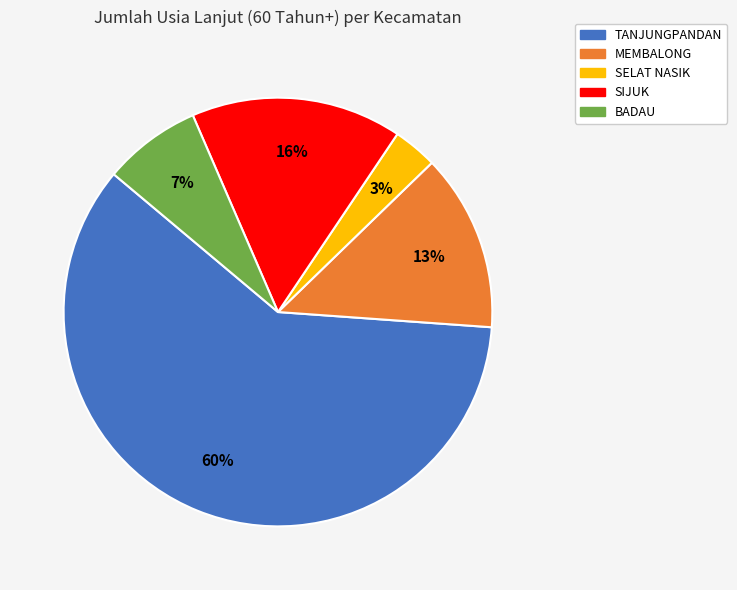

Is the sum of TANJUNGPANDAN and MEMBALONG greater than half?

Yes